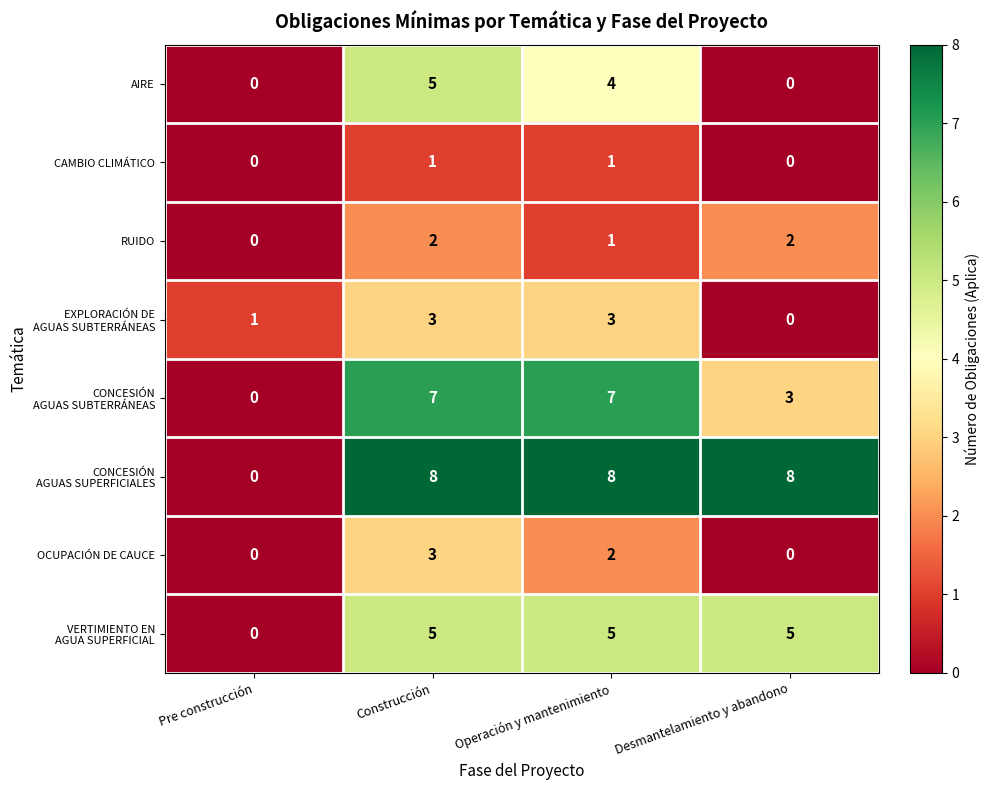

At how many categories does at least one series exceed 4?

3